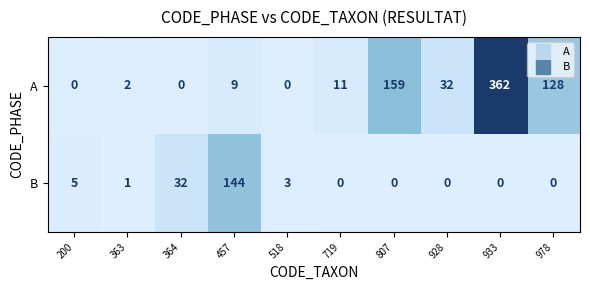

At which label is B closest to 72?

364